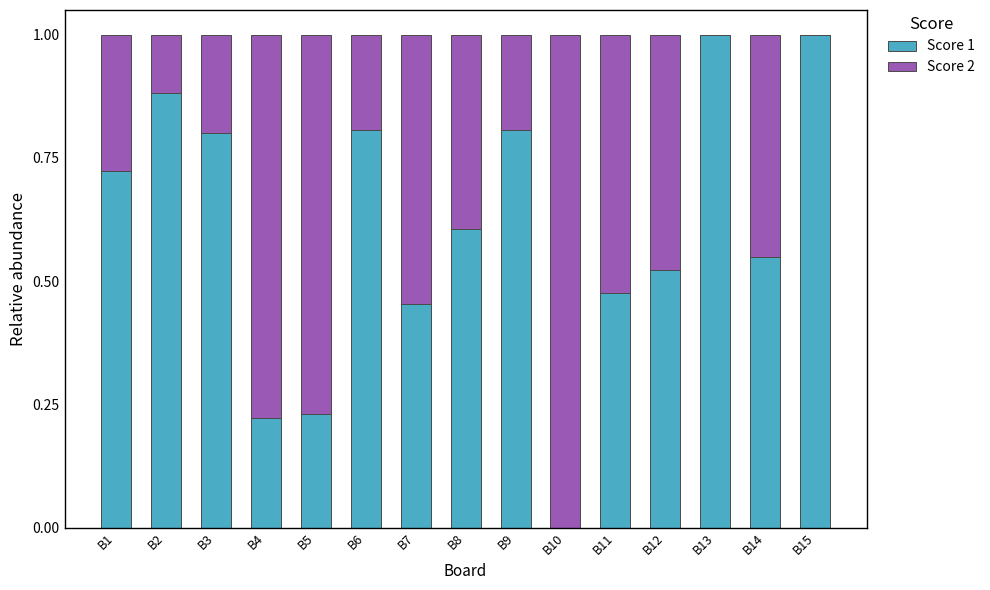

The value of Score 1 at B6 is 0.8. True or false?

True